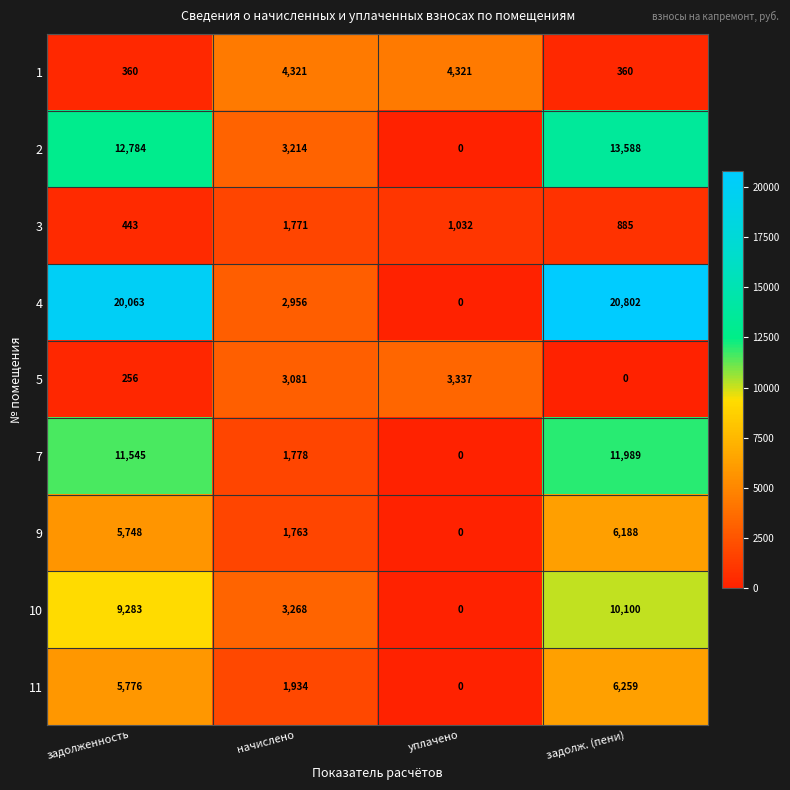

Rank the series at задолж. (пени) from lowest to highest value.

5, 1, 3, 9, 11, 10, 7, 2, 4